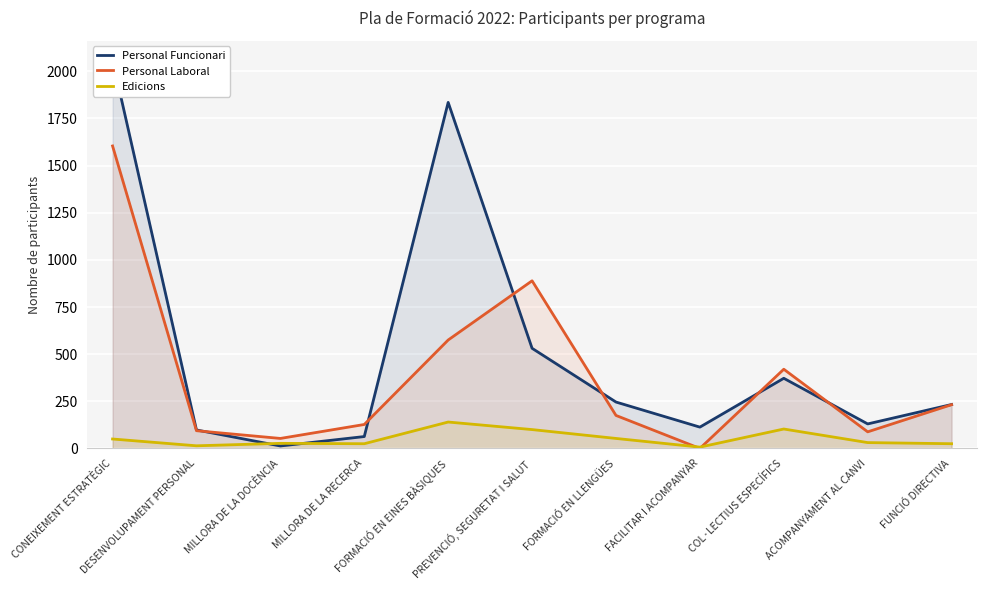

What is the difference between the maximum and minimum values in the Personal Funcionari series?

2046